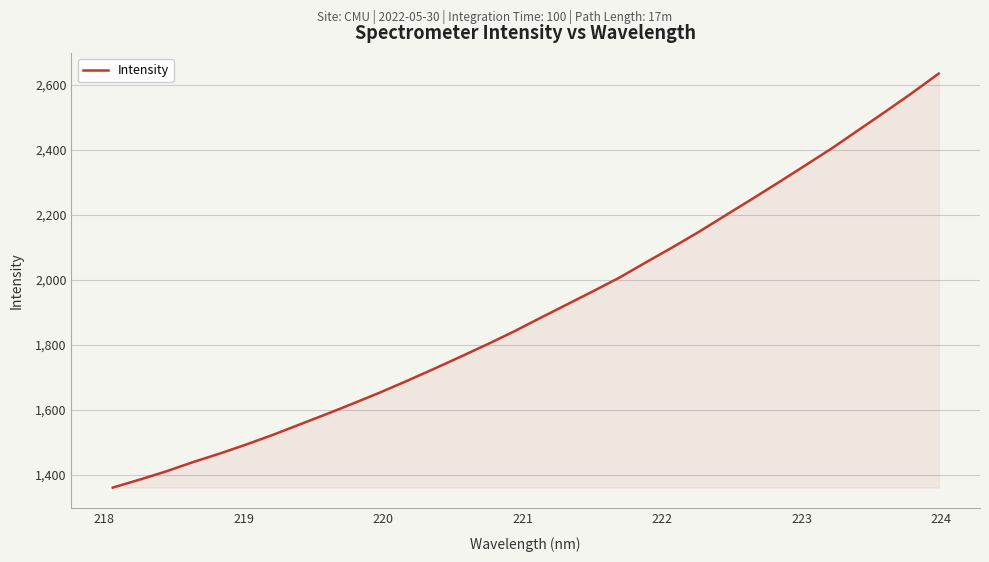

What is the maximum value shown in the chart?

2633.8